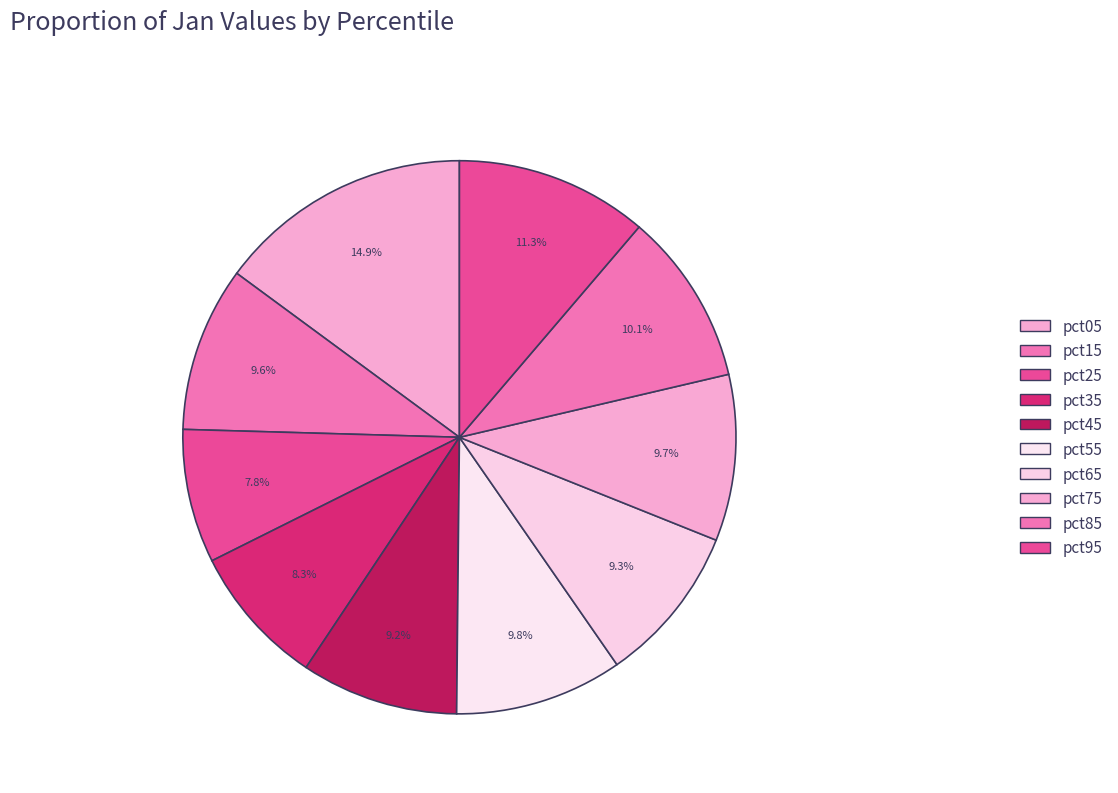

Is the sum of pct25 and pct75 greater than half?

No